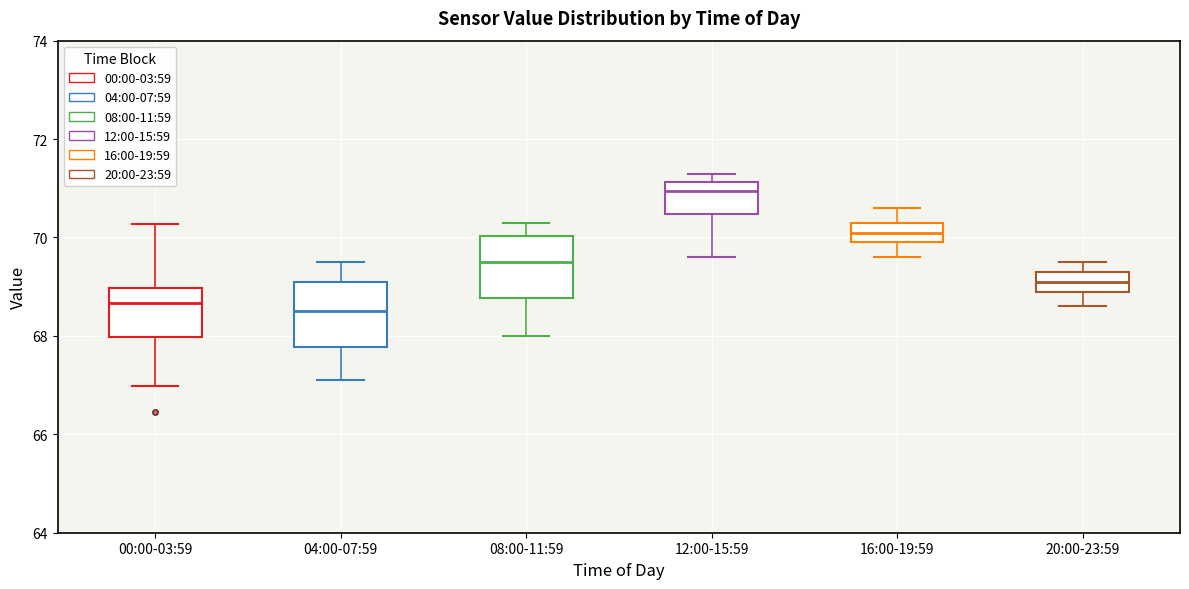

Where does the lower whisker of the box for 08:00-11:59 end on the y-axis? The values are not printed on the chart, so give them approximately, as read against the axis.

68.0